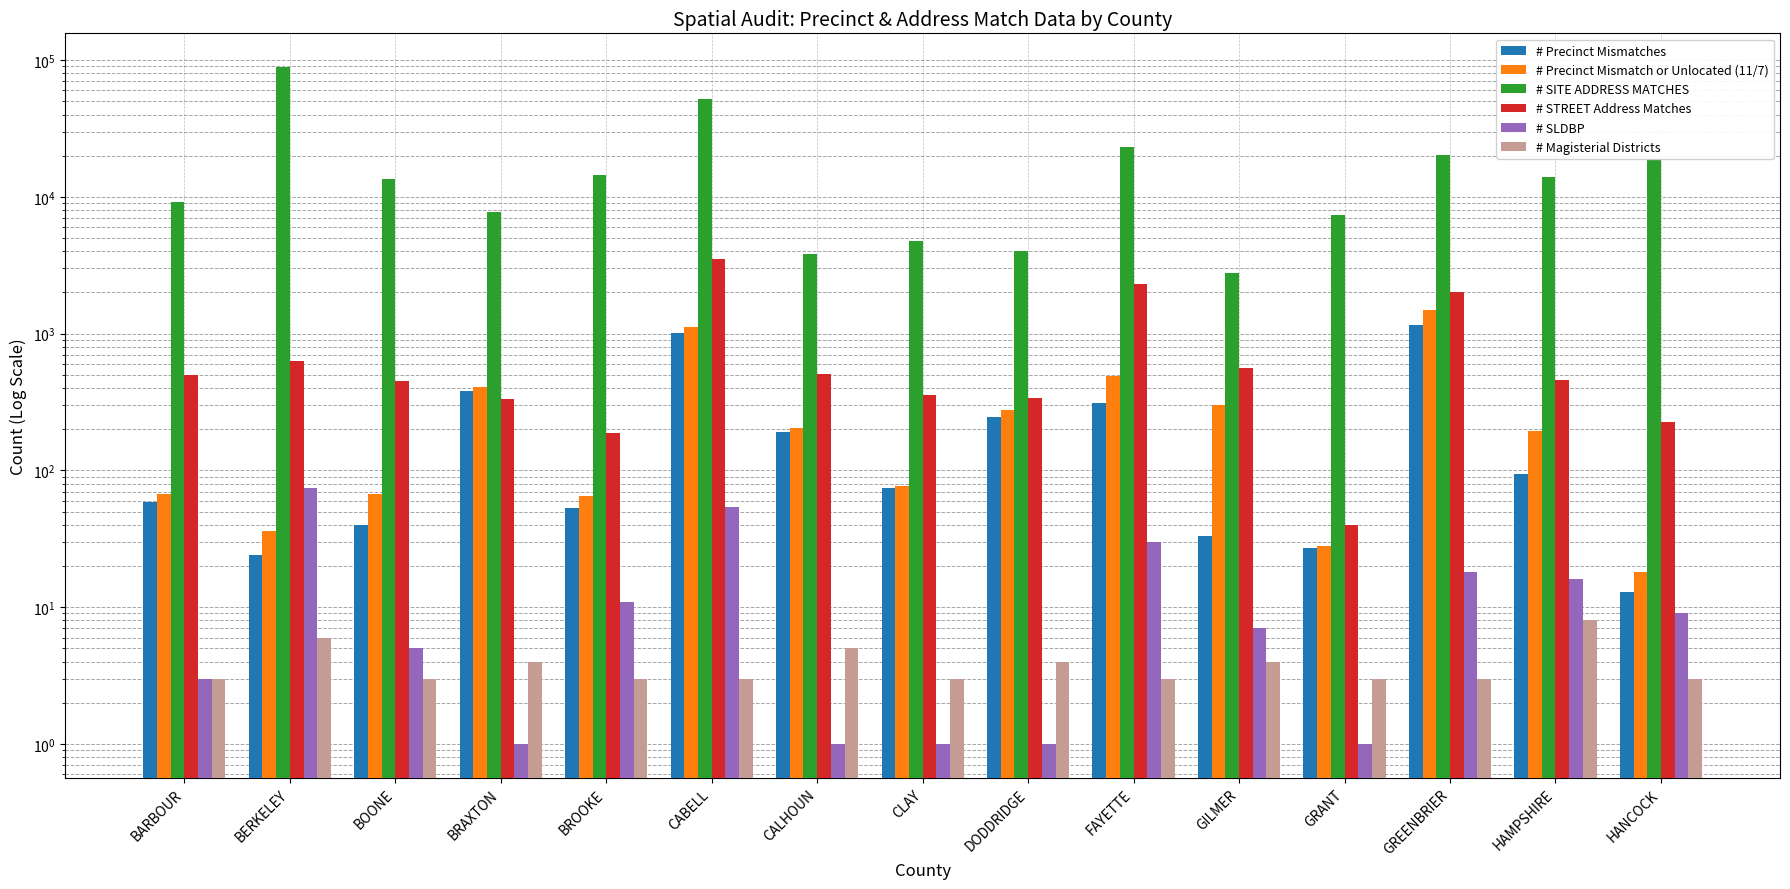

At which category is the sum across all series the highest?

BERKELEY